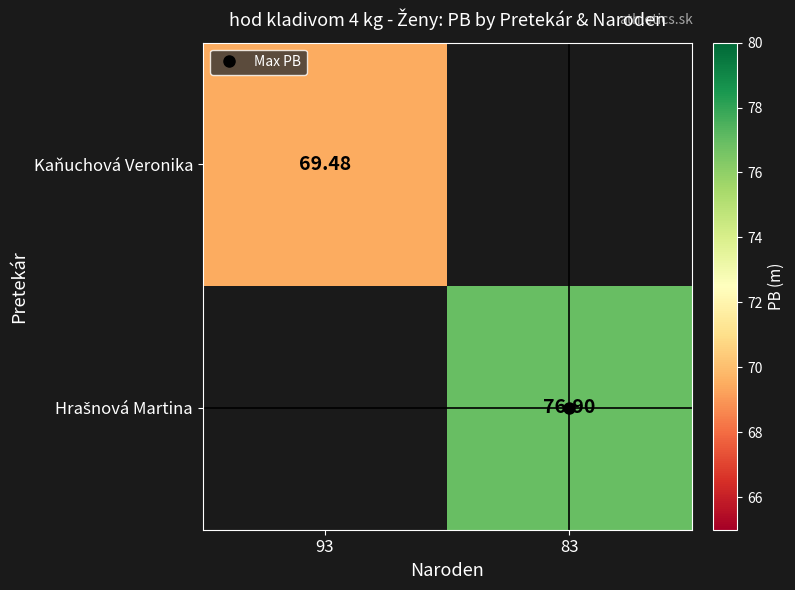

The Hrašnová Martina series shows 76.9 at 83. True or false?

True